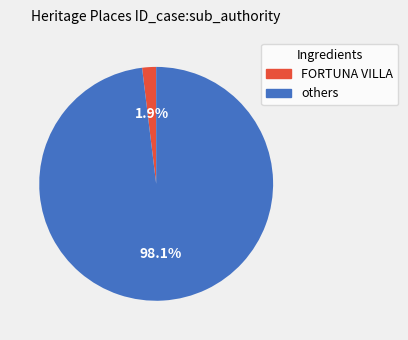

Is there a majority slice in this chart?

Yes